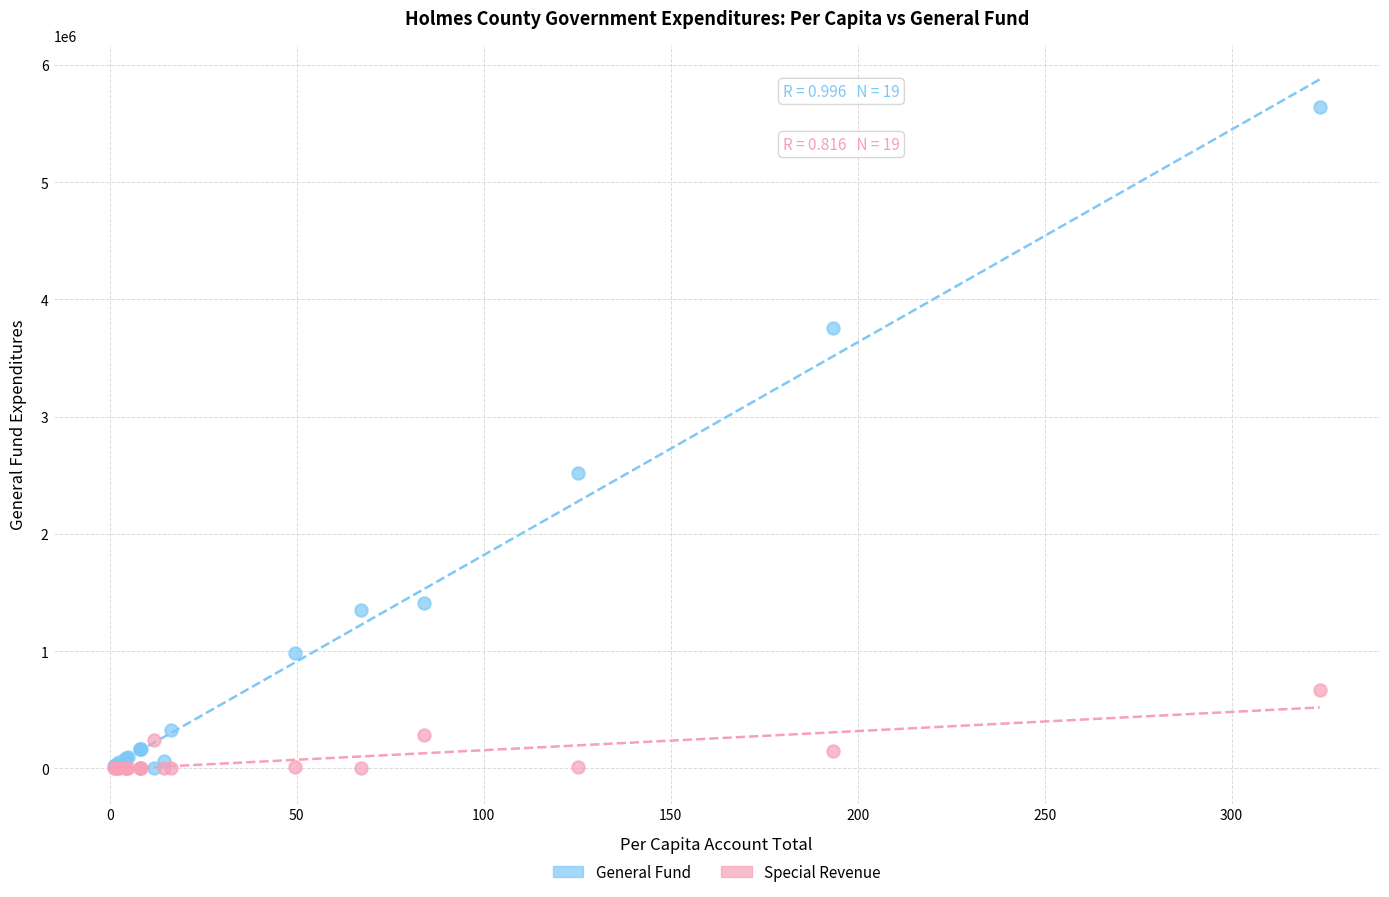

Across all series, what Y value is closest to 2820321?

2515659